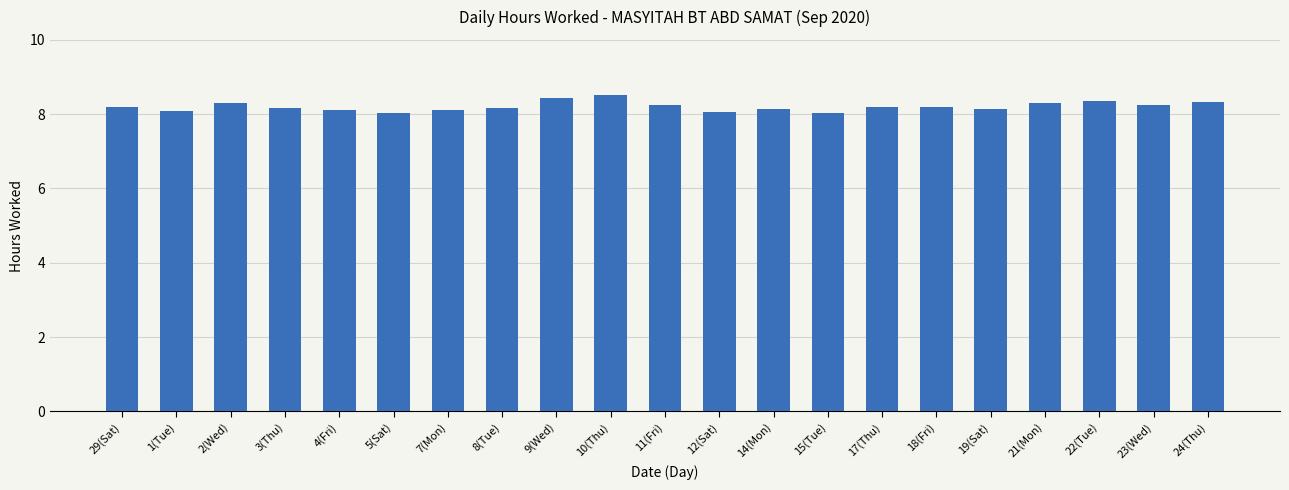

What is the minimum value shown in the chart?

8.0